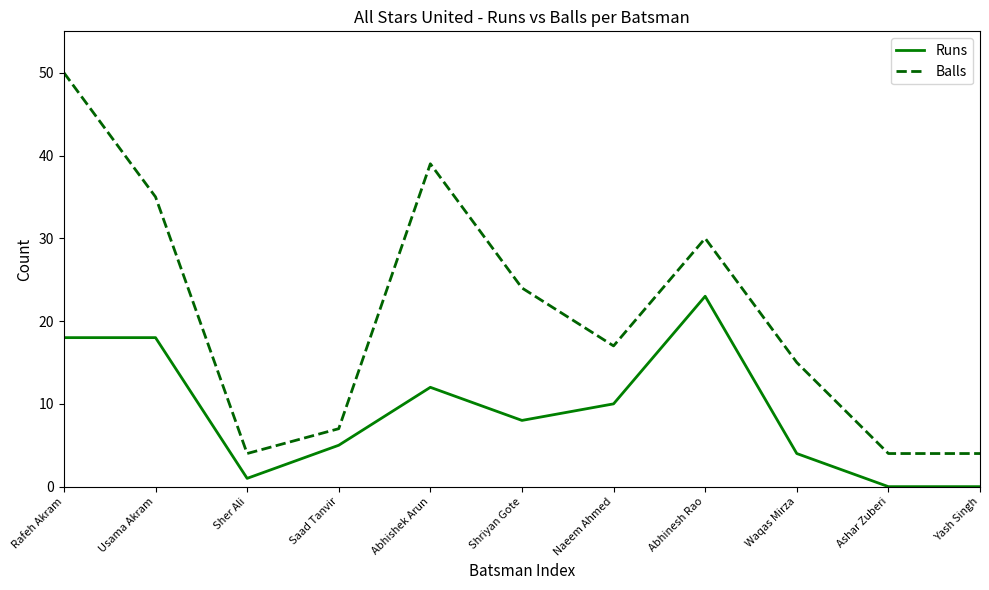

Which series has the largest total across all categories?

Balls